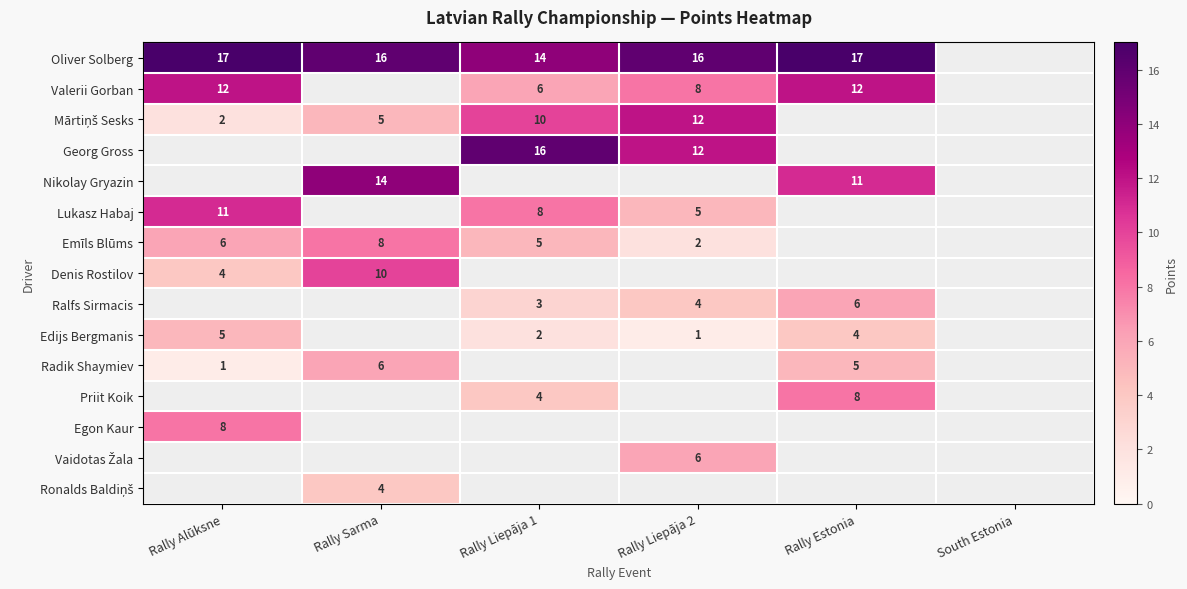

What is the sum of the Emīls Blūms values at Rally Liepāja 1 and Rally Sarma?

13